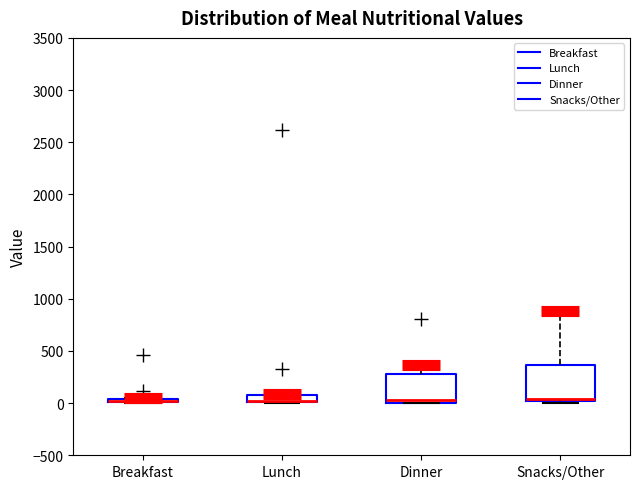

Where does the median line of the box for Dinner sit on the y-axis? The values are not printed on the chart, so give them approximately, as read against the axis.

50